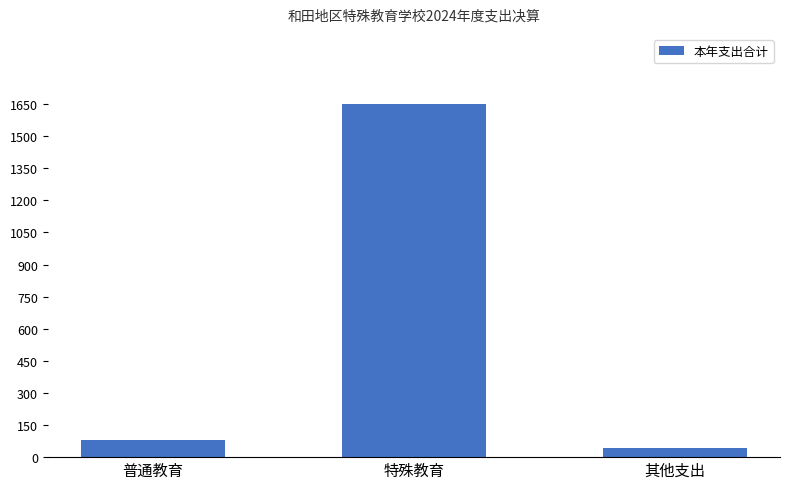

What is the average value?

590.0